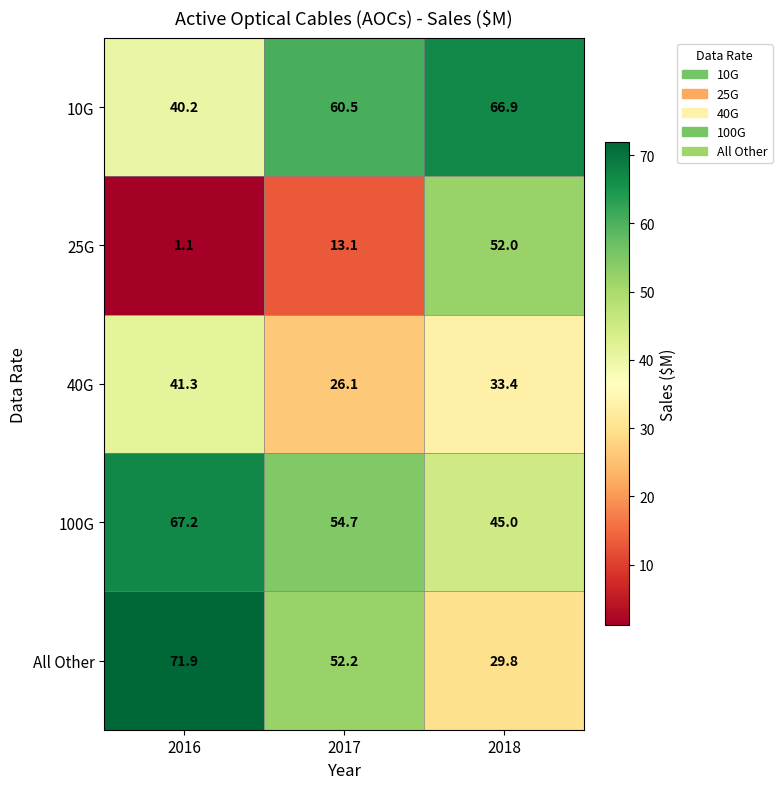

At which label is 40G closest to 33?

2018